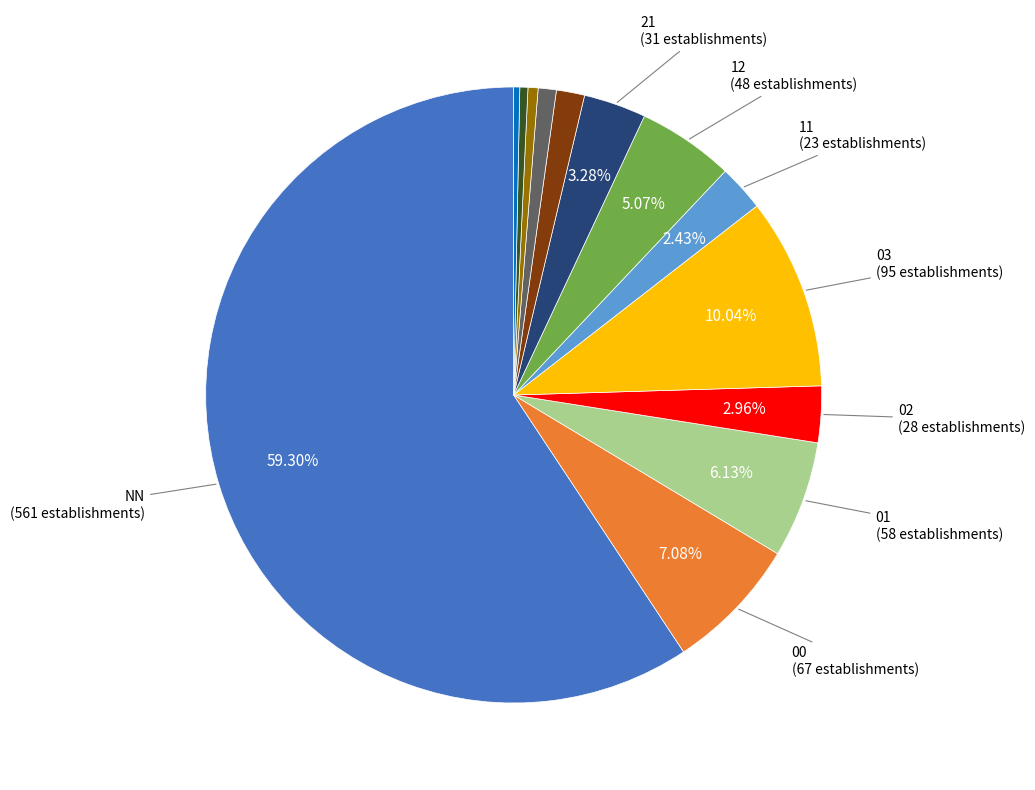

Does any single category account for the majority?

Yes